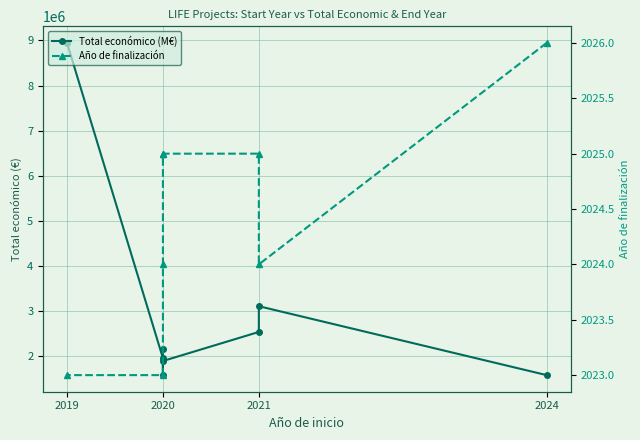

Where is the first local minimum for Total económico (M€)?

2020